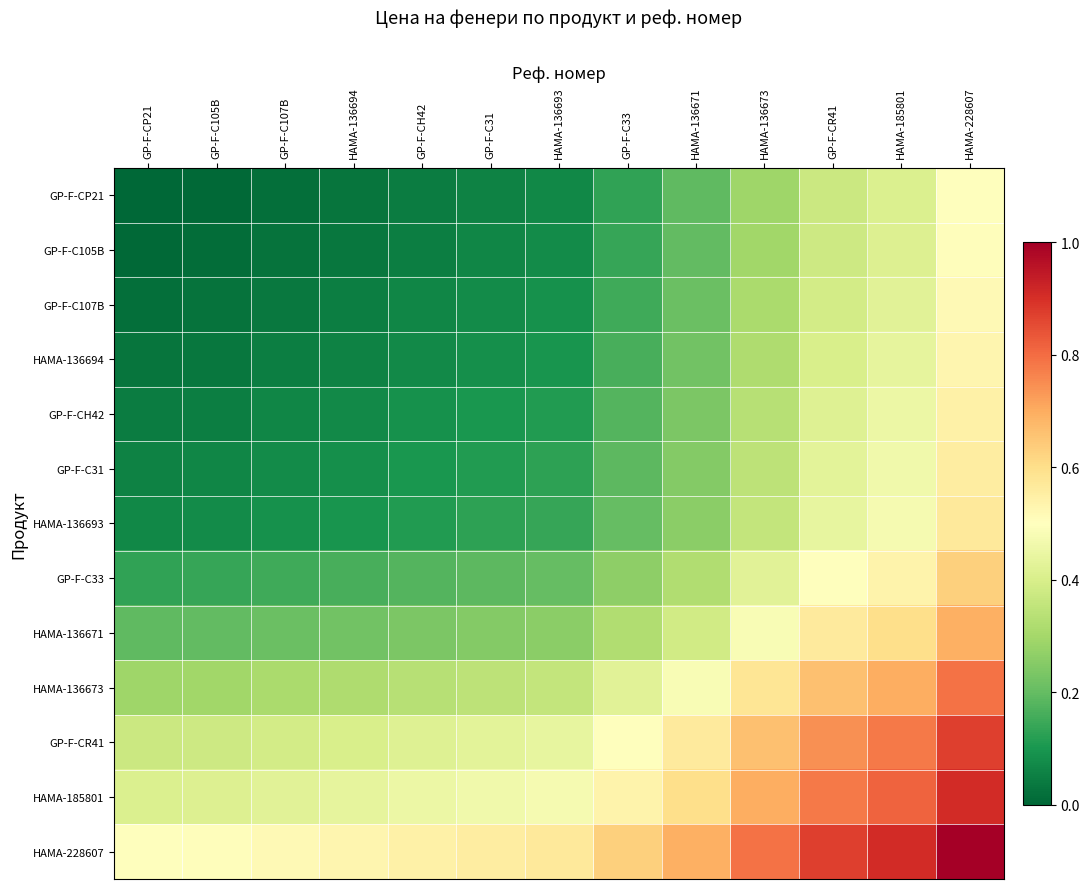

Reading left to right, list all the values displayed in this chart.

GP-F-CP21: GP-F-CP21=0.0	GP-F-C105B=0.0	GP-F-C107B=0.0	HAMA-136694=0.0	GP-F-CH42=0.0	GP-F-C31=0.1	HAMA-136693=0.1	GP-F-C33=0.1	HAMA-136671=0.2	HAMA-136673=0.3	GP-F-CR41=0.4	HAMA-185801=0.4	HAMA-228607=0.5
GP-F-C105B: GP-F-CP21=0.0	GP-F-C105B=0.0	GP-F-C107B=0.0	HAMA-136694=0.0	GP-F-CH42=0.1	GP-F-C31=0.1	HAMA-136693=0.1	GP-F-C33=0.1	HAMA-136671=0.2	HAMA-136673=0.3	GP-F-CR41=0.4	HAMA-185801=0.4	HAMA-228607=0.5
GP-F-C107B: GP-F-CP21=0.0	GP-F-C105B=0.0	GP-F-C107B=0.0	HAMA-136694=0.0	GP-F-CH42=0.1	GP-F-C31=0.1	HAMA-136693=0.1	GP-F-C33=0.2	HAMA-136671=0.2	HAMA-136673=0.3	GP-F-CR41=0.4	HAMA-185801=0.4	HAMA-228607=0.5
HAMA-136694: GP-F-CP21=0.0	GP-F-C105B=0.0	GP-F-C107B=0.0	HAMA-136694=0.1	GP-F-CH42=0.1	GP-F-C31=0.1	HAMA-136693=0.1	GP-F-C33=0.2	HAMA-136671=0.2	HAMA-136673=0.3	GP-F-CR41=0.4	HAMA-185801=0.4	HAMA-228607=0.5
GP-F-CH42: GP-F-CP21=0.0	GP-F-C105B=0.1	GP-F-C107B=0.1	HAMA-136694=0.1	GP-F-CH42=0.1	GP-F-C31=0.1	HAMA-136693=0.1	GP-F-C33=0.2	HAMA-136671=0.2	HAMA-136673=0.3	GP-F-CR41=0.4	HAMA-185801=0.5	HAMA-228607=0.5
GP-F-C31: GP-F-CP21=0.1	GP-F-C105B=0.1	GP-F-C107B=0.1	HAMA-136694=0.1	GP-F-CH42=0.1	GP-F-C31=0.1	HAMA-136693=0.1	GP-F-C33=0.2	HAMA-136671=0.2	HAMA-136673=0.3	GP-F-CR41=0.4	HAMA-185801=0.5	HAMA-228607=0.6
HAMA-136693: GP-F-CP21=0.1	GP-F-C105B=0.1	GP-F-C107B=0.1	HAMA-136694=0.1	GP-F-CH42=0.1	GP-F-C31=0.1	HAMA-136693=0.1	GP-F-C33=0.2	HAMA-136671=0.3	HAMA-136673=0.4	GP-F-CR41=0.4	HAMA-185801=0.5	HAMA-228607=0.6
GP-F-C33: GP-F-CP21=0.1	GP-F-C105B=0.1	GP-F-C107B=0.2	HAMA-136694=0.2	GP-F-CH42=0.2	GP-F-C31=0.2	HAMA-136693=0.2	GP-F-C33=0.3	HAMA-136671=0.3	HAMA-136673=0.4	GP-F-CR41=0.5	HAMA-185801=0.5	HAMA-228607=0.6
HAMA-136671: GP-F-CP21=0.2	GP-F-C105B=0.2	GP-F-C107B=0.2	HAMA-136694=0.2	GP-F-CH42=0.2	GP-F-C31=0.2	HAMA-136693=0.3	GP-F-C33=0.3	HAMA-136671=0.4	HAMA-136673=0.5	GP-F-CR41=0.6	HAMA-185801=0.6	HAMA-228607=0.7
HAMA-136673: GP-F-CP21=0.3	GP-F-C105B=0.3	GP-F-C107B=0.3	HAMA-136694=0.3	GP-F-CH42=0.3	GP-F-C31=0.3	HAMA-136693=0.4	GP-F-C33=0.4	HAMA-136671=0.5	HAMA-136673=0.6	GP-F-CR41=0.7	HAMA-185801=0.7	HAMA-228607=0.8
GP-F-CR41: GP-F-CP21=0.4	GP-F-C105B=0.4	GP-F-C107B=0.4	HAMA-136694=0.4	GP-F-CH42=0.4	GP-F-C31=0.4	HAMA-136693=0.4	GP-F-C33=0.5	HAMA-136671=0.6	HAMA-136673=0.7	GP-F-CR41=0.7	HAMA-185801=0.8	HAMA-228607=0.9
HAMA-185801: GP-F-CP21=0.4	GP-F-C105B=0.4	GP-F-C107B=0.4	HAMA-136694=0.4	GP-F-CH42=0.5	GP-F-C31=0.5	HAMA-136693=0.5	GP-F-C33=0.5	HAMA-136671=0.6	HAMA-136673=0.7	GP-F-CR41=0.8	HAMA-185801=0.8	HAMA-228607=0.9
HAMA-228607: GP-F-CP21=0.5	GP-F-C105B=0.5	GP-F-C107B=0.5	HAMA-136694=0.5	GP-F-CH42=0.5	GP-F-C31=0.6	HAMA-136693=0.6	GP-F-C33=0.6	HAMA-136671=0.7	HAMA-136673=0.8	GP-F-CR41=0.9	HAMA-185801=0.9	HAMA-228607=1.0